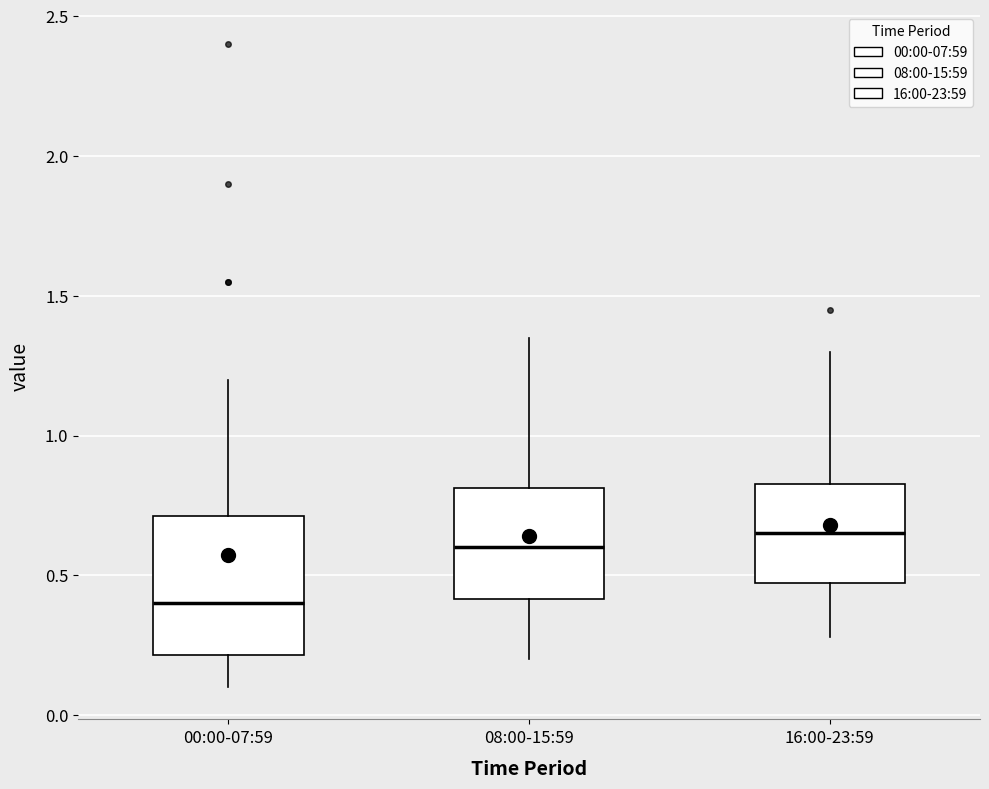

Reading left to right, transcribe this box plot: for each box, give where its median line is, the range the box spans, and where its two whiskers end, as read against the y-axis. The values are not printed on the chart, so give them approximately, as read against the axis.

00:00-07:59: median 0.40, box 0.20 to 0.70, whiskers 0.10 to 1.20
08:00-15:59: median 0.60, box 0.40 to 0.80, whiskers 0.20 to 1.35
16:00-23:59: median 0.65, box 0.45 to 0.85, whiskers 0.30 to 1.30